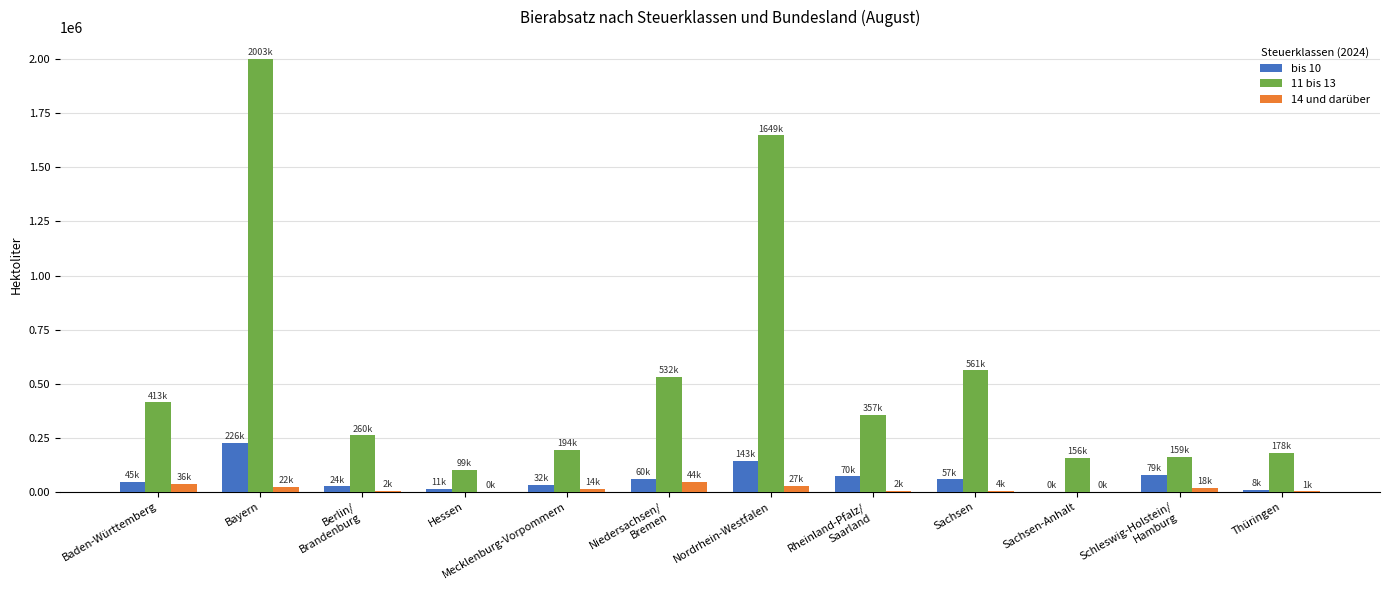

At which category is the sum across all series the highest?

Bayern